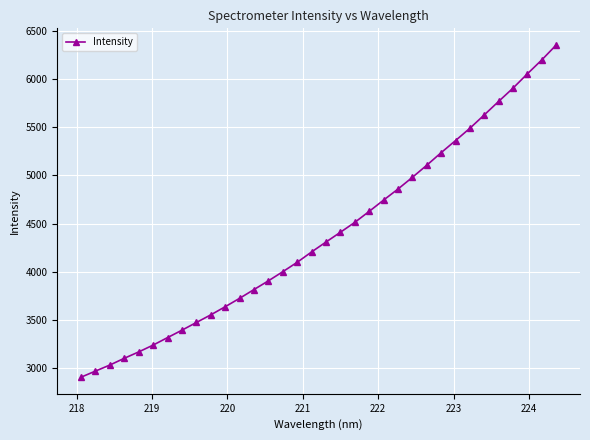

What is the sum of all values?

149066.9